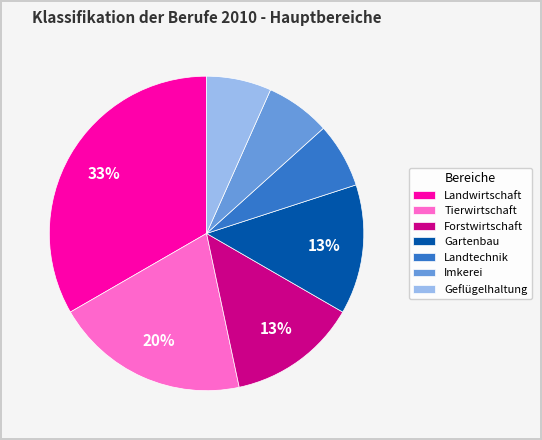

What is the largest slice in the pie chart?

Landwirtschaft